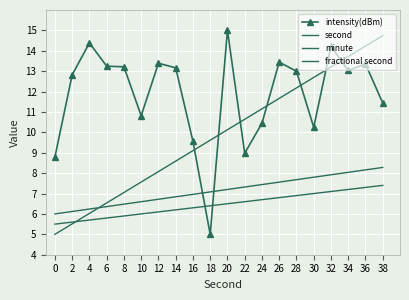

Reading right to left, extract all data points from this chart.

intensity(dBm): 38=11.4	36=13.4	34=13.0	32=14.2	30=10.2	28=13.0	26=13.4	24=10.4	22=9.0	20=15.0	18=5.0	16=9.6	14=13.2	12=13.4	10=10.8	8=13.2	6=13.2	4=14.4	2=12.8	0=8.8
second: 38=14.7	36=14.2	34=13.7	32=13.2	30=12.7	28=12.2	26=11.7	24=11.2	22=10.6	20=10.1	18=9.6	16=9.1	14=8.6	12=8.1	10=7.6	8=7.1	6=6.5	4=6.0	2=5.5	0=5.0
minute: 38=7.4	36=7.3	34=7.2	32=7.1	30=7.0	28=6.9	26=6.8	24=6.7	22=6.6	20=6.5	18=6.4	16=6.3	14=6.2	12=6.1	10=6.0	8=5.9	6=5.8	4=5.7	2=5.6	0=5.5
fractional second: 38=8.3	36=8.2	34=8.0	32=7.9	30=7.8	28=7.7	26=7.6	24=7.4	22=7.3	20=7.2	18=7.1	16=7.0	14=6.8	12=6.7	10=6.6	8=6.5	6=6.4	4=6.2	2=6.1	0=6.0